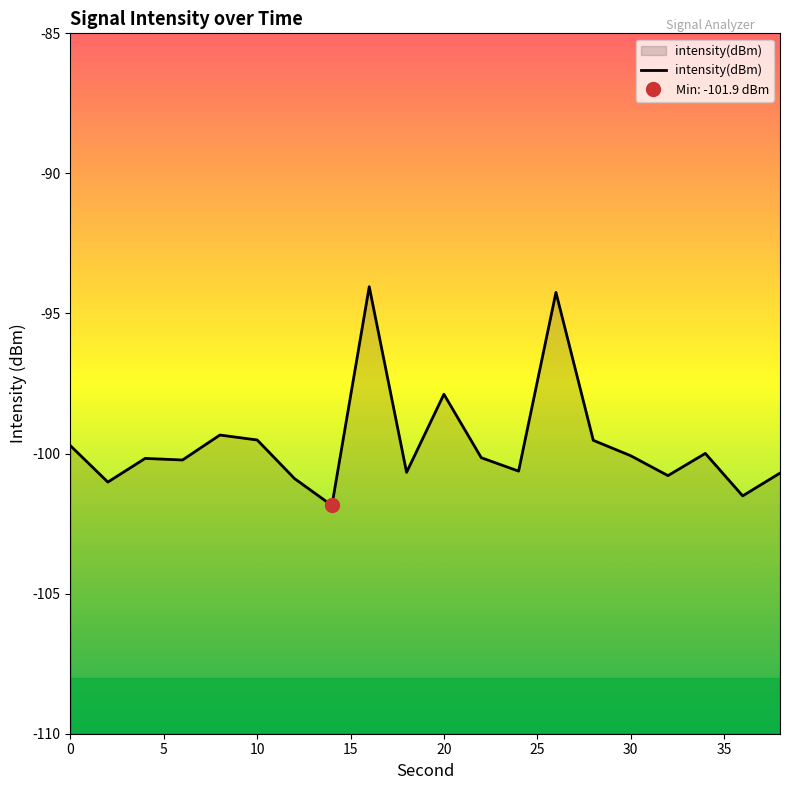

At which category does the data reach its first local peak?

4